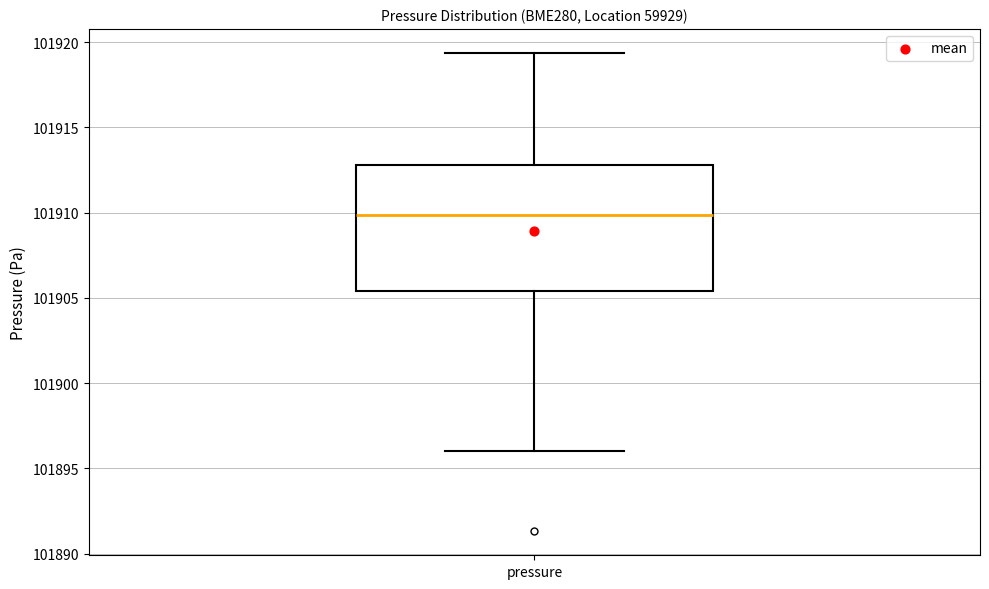

Where is the lower edge of the box for pressure on the y-axis? The values are not printed on the chart, so give them approximately, as read against the axis.

101905.5